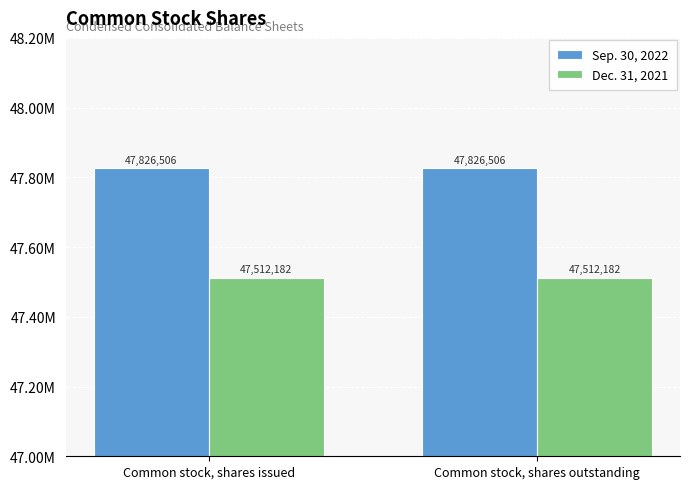

Which series has the largest total across all categories?

Sep. 30, 2022